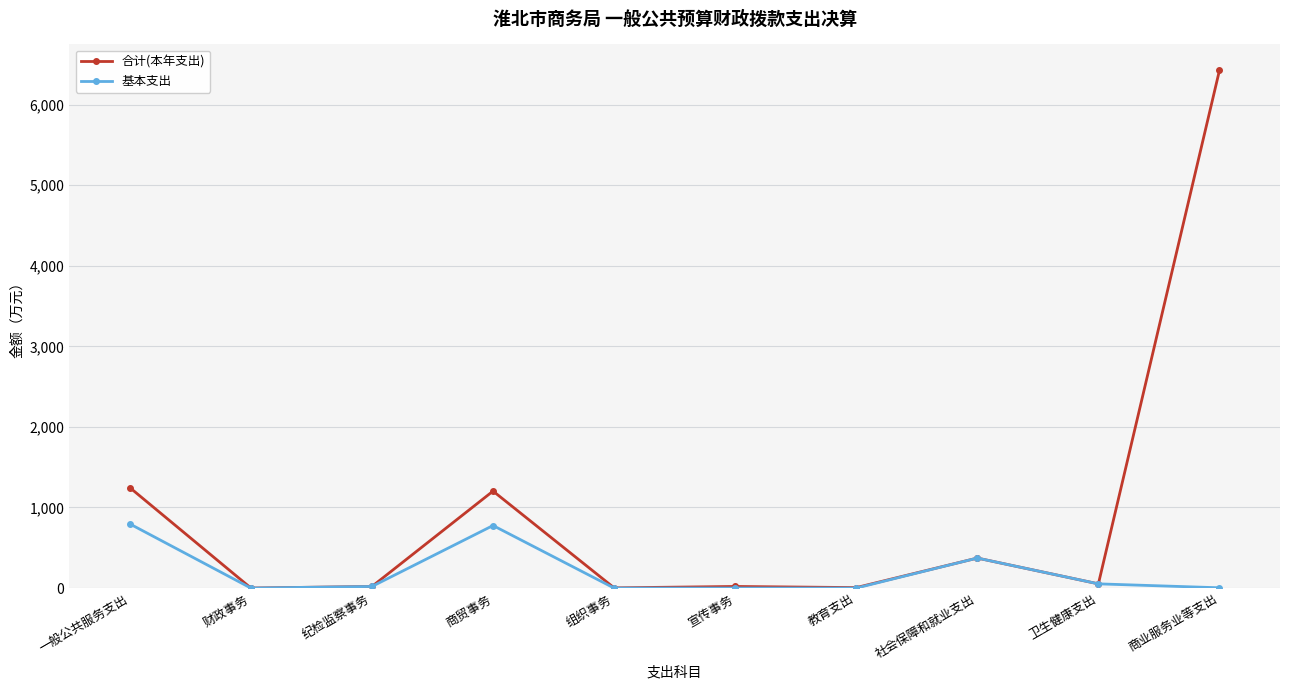

What is the greatest value displayed?

6425.0